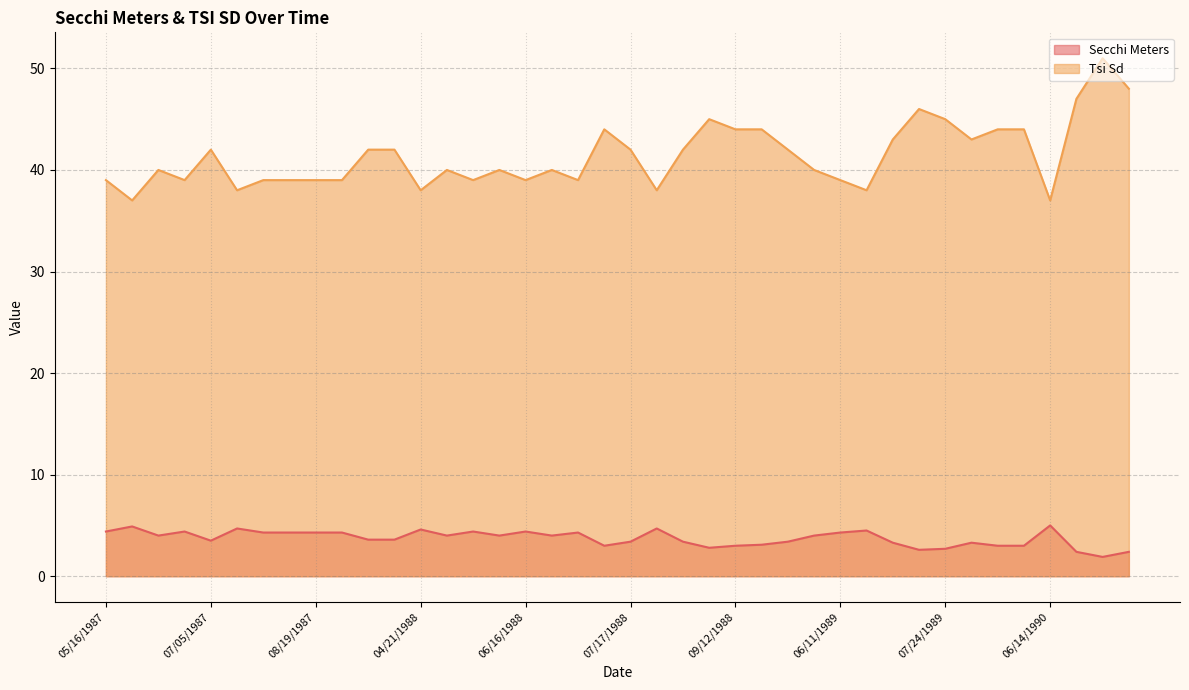

What is the difference between the Tsi Sd values at 06/30/1987 and 07/05/1987?

3.0